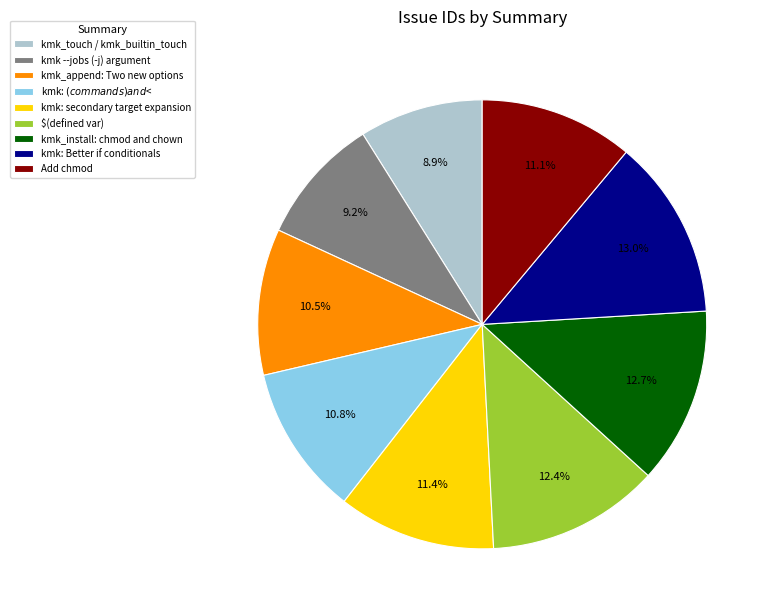

Count the number of slices in the pie.

9